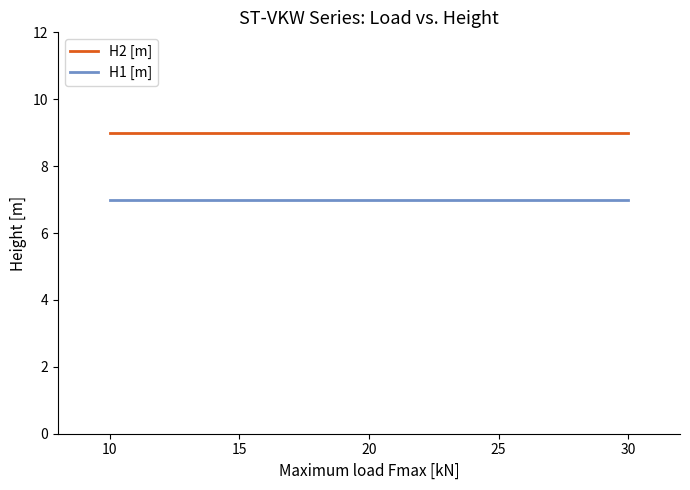

List the series in order of their overall mean, highest first.

H2 [m], H1 [m]